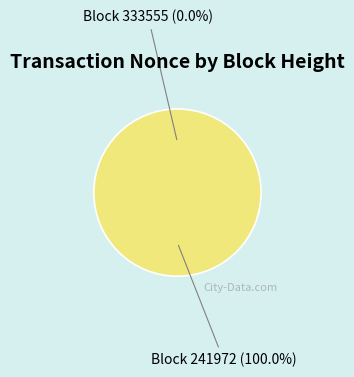

Is it true that 333555 is 11% of the pie?

False